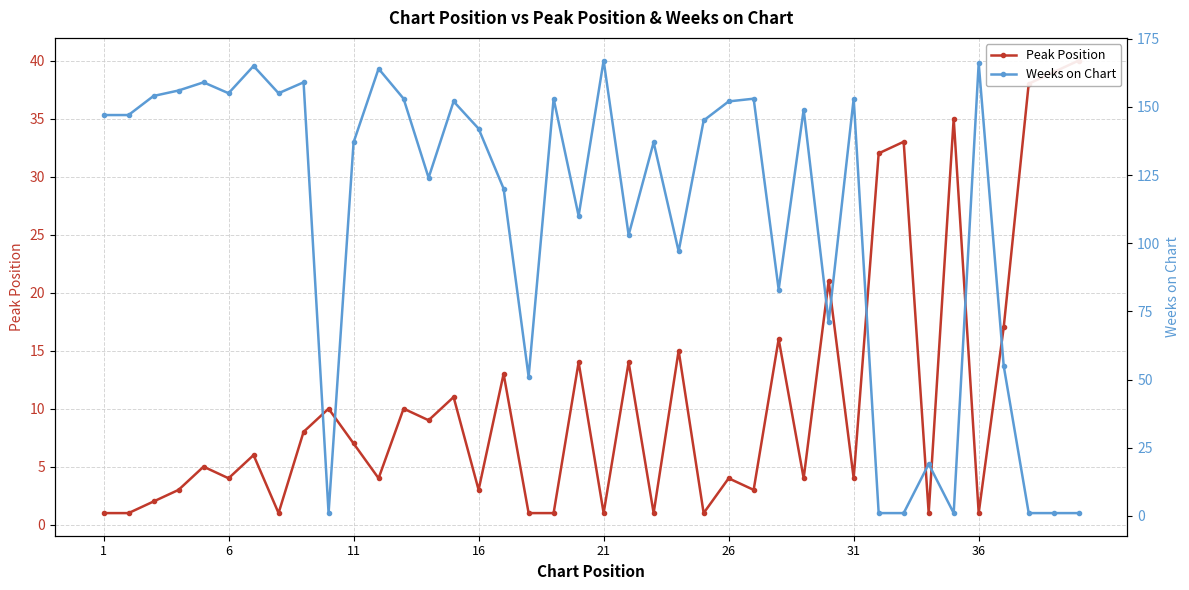

Reading left to right, what are all the values shown in this chart?

Peak Position: 1	1	2	3	5	4	6	1	8	10	7	4	10	9	11	3	13	1	1	14	1	14	1	15	1	4	3	16	4	21	4	32	33	1	35	1	17	38	39	40
Weeks on Chart: 147	147	154	156	159	155	165	155	159	1	137	164	153	124	152	142	120	51	153	110	167	103	137	97	145	152	153	83	149	71	153	1	1	19	1	166	55	1	1	1